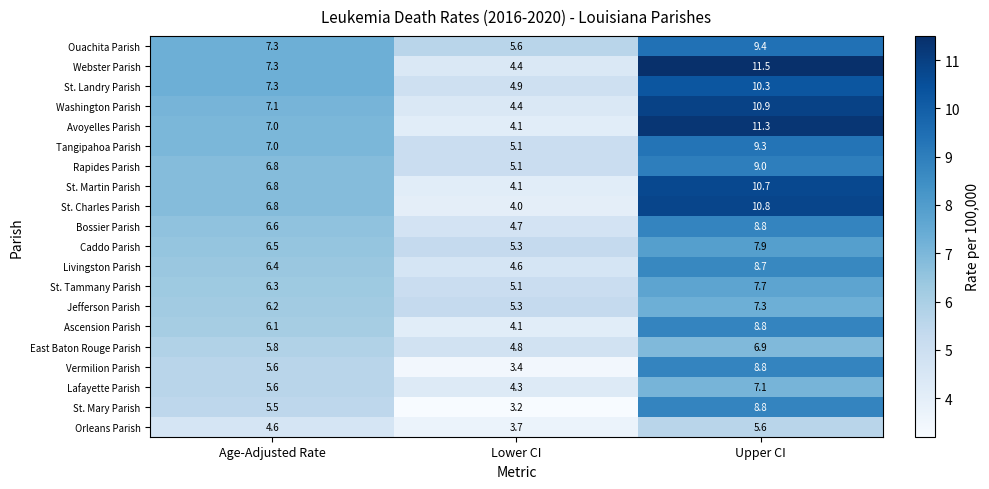

What is the sum of the St. Tammany Parish values at Lower CI and Upper CI?

12.8